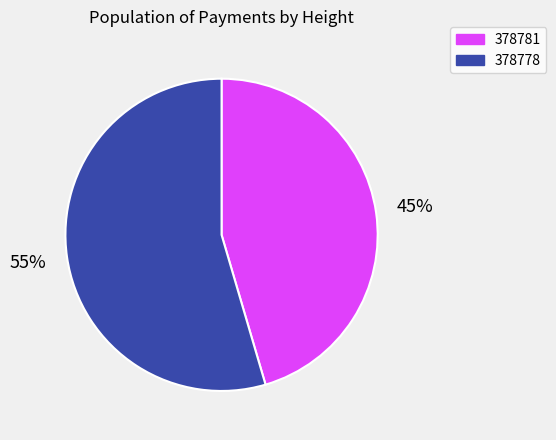

Which category has the biggest portion of the pie?

378778